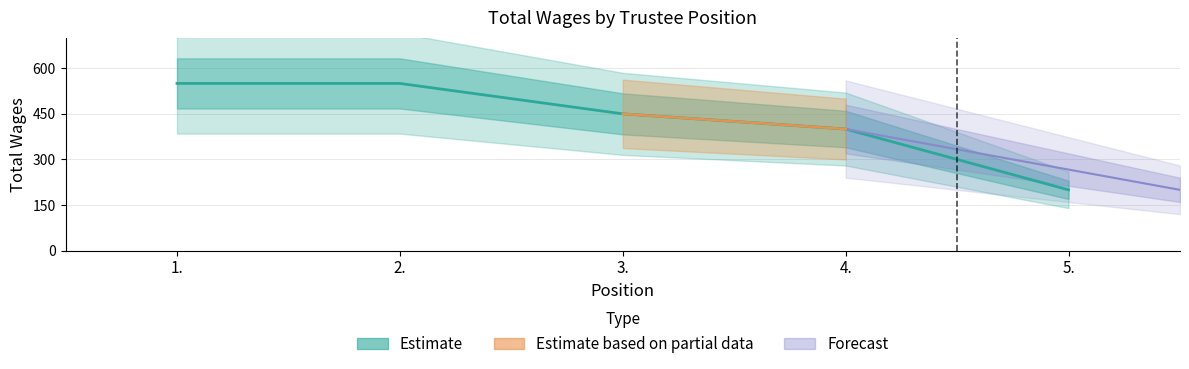

What is the label of the 3rd point from the left?

3.